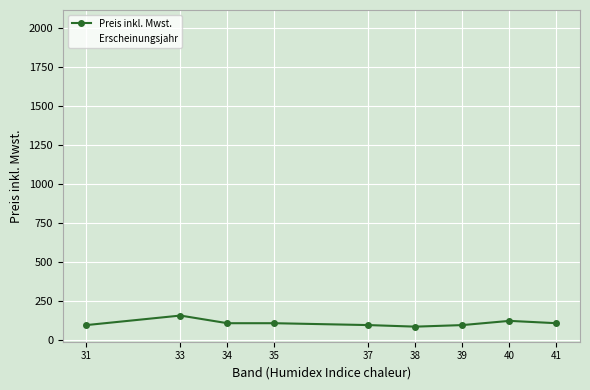

What is the value of the Preis inkl. Mwst. point at the 9th from the left?

110